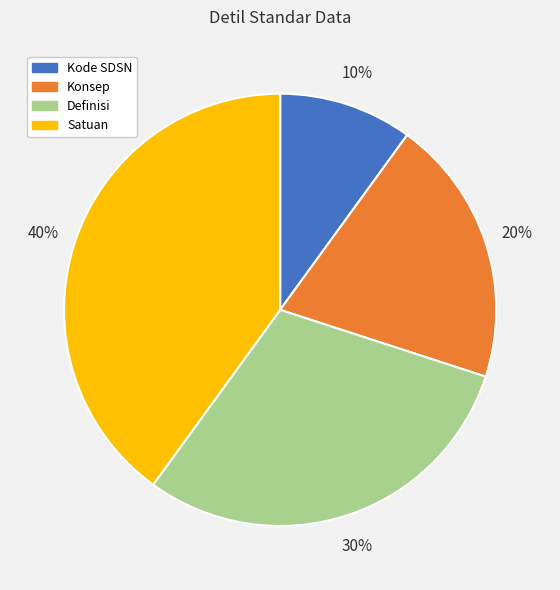

Rank the categories by value from highest to lowest.

Satuan, Definisi, Konsep, Kode SDSN